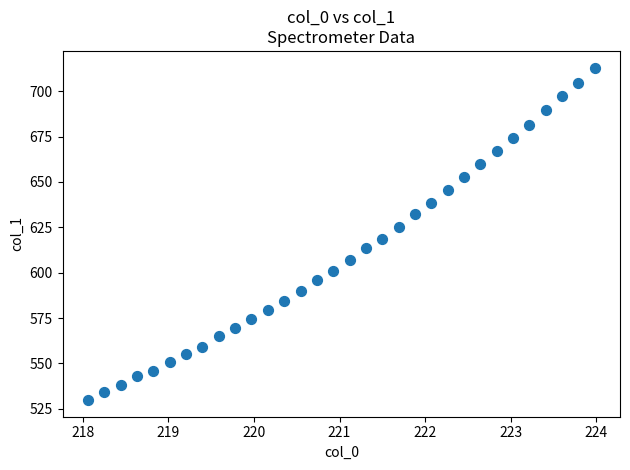

What is the range of Y values (max minus min)?

183.3